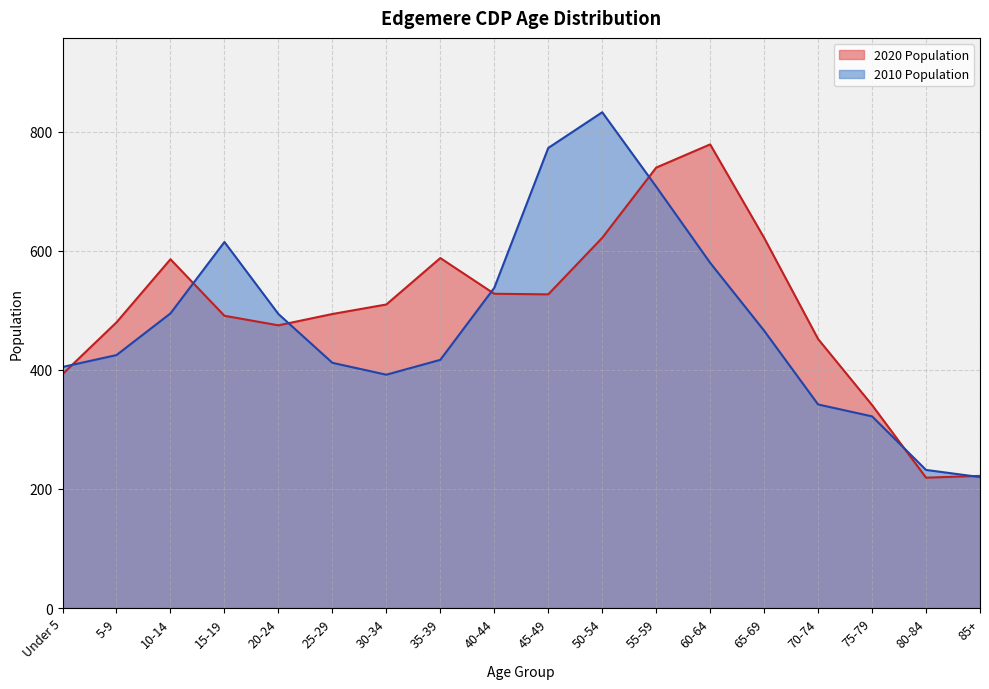

What is the smallest value displayed?

219